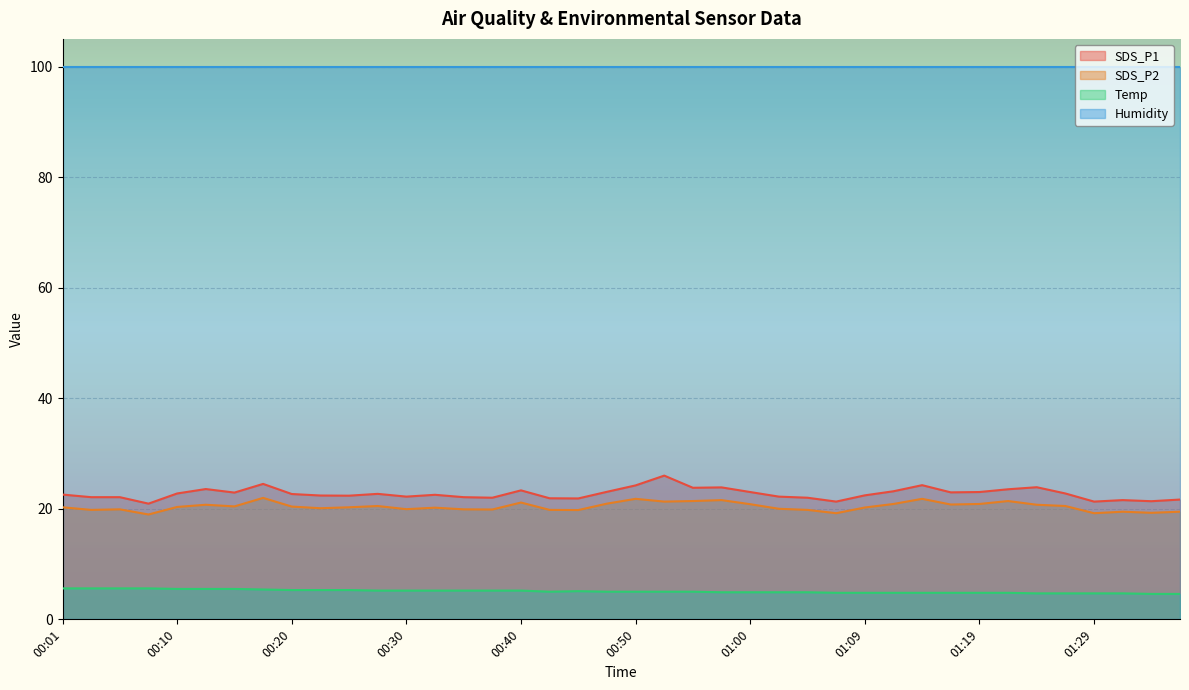

Does the chart display data point markers on the line(s)?

No